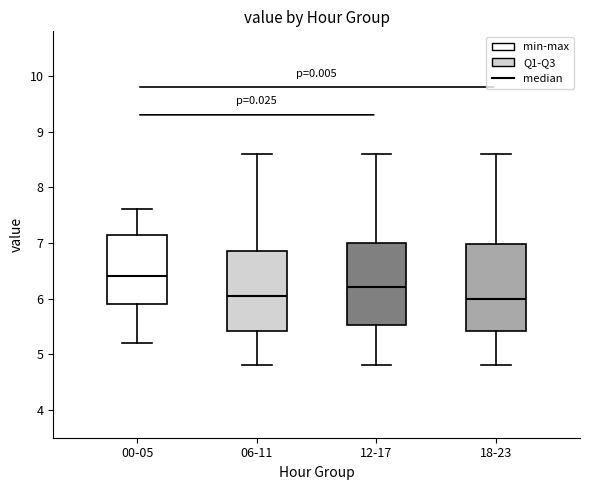

Reading left to right, transcribe this box plot: for each box, give where its median line is, the range the box spans, and where its two whiskers end, as read against the y-axis. The values are not printed on the chart, so give them approximately, as read against the axis.

00-05: median 6.4, box 5.9 to 7.2, whiskers 5.2 to 7.6
06-11: median 6.1, box 5.4 to 6.9, whiskers 4.8 to 8.6
12-17: median 6.2, box 5.5 to 7.0, whiskers 4.8 to 8.6
18-23: median 6.0, box 5.4 to 7.0, whiskers 4.8 to 8.6